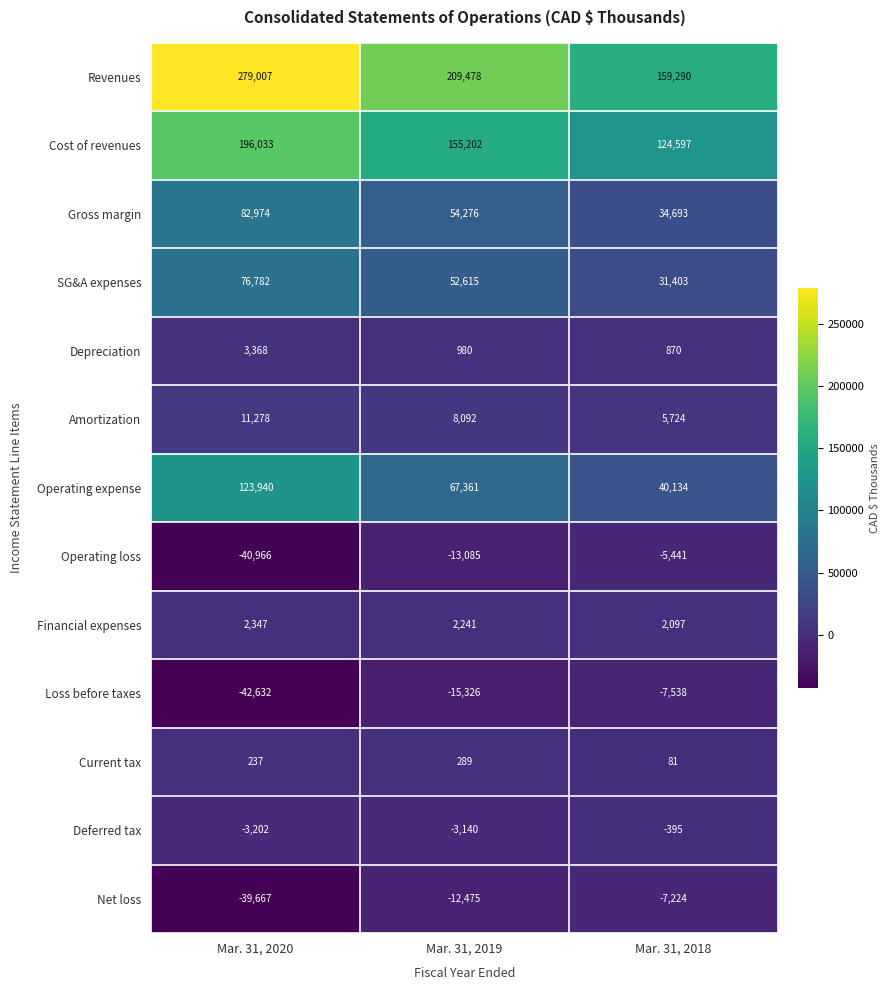

Count the Loss before taxes values in the range -42632 to -7538.

3